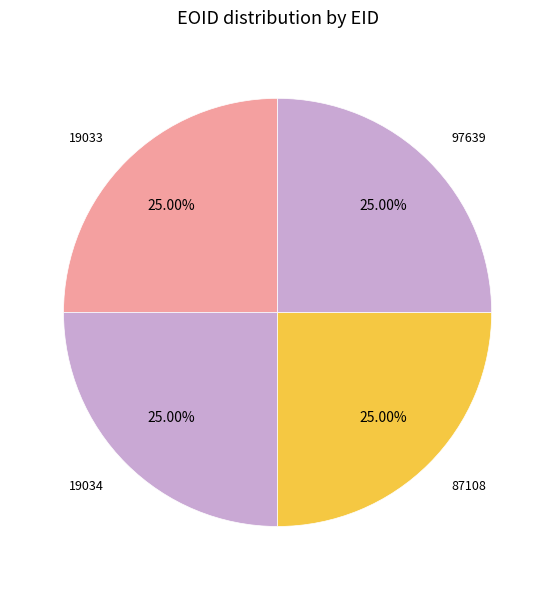

What percentage is NOT represented by 97639?

75.0%